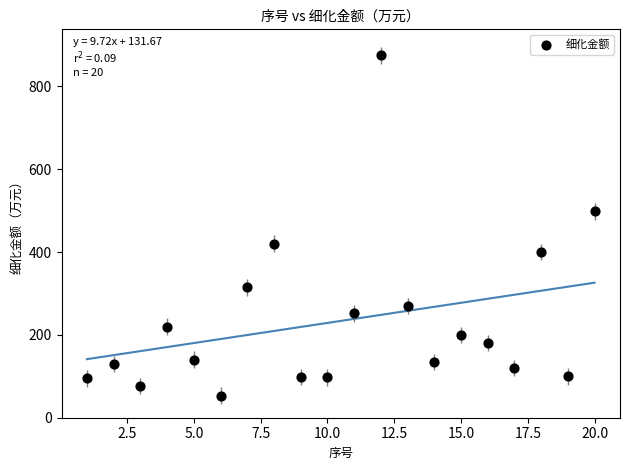

What Y value in the scatter plot is closest to 464?

498.0